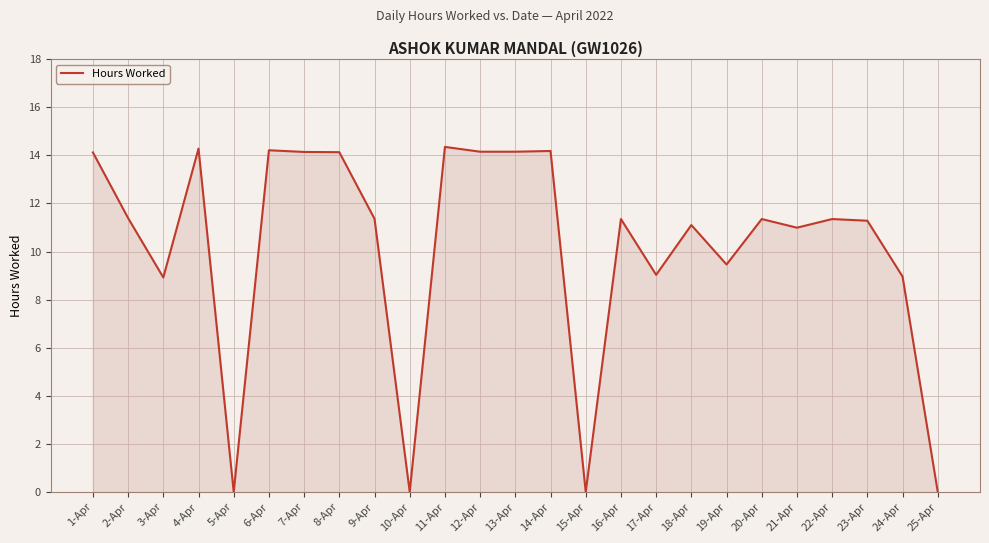

True or false: the data shows 11.3 at 20-Apr.

True